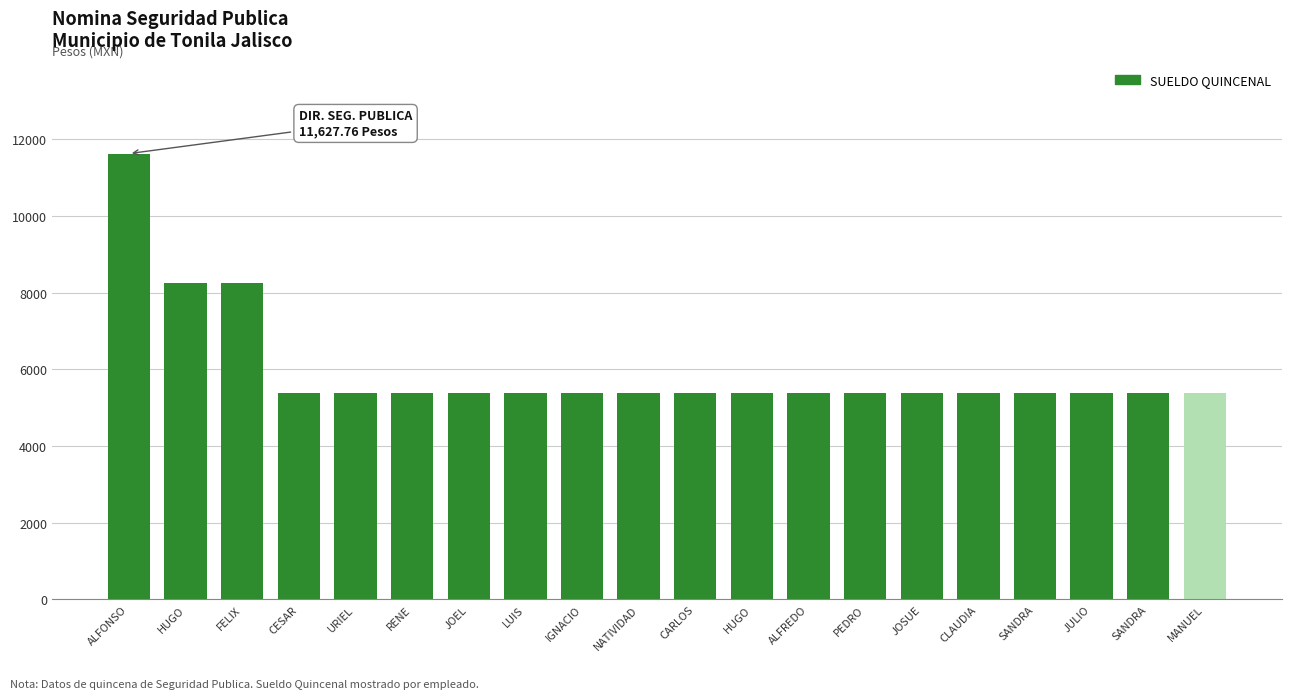

List the labels in order of value, smallest first.

CESAR, URIEL, RENE, JOEL, LUIS, IGNACIO, NATIVIDAD, CARLOS, HUGO, ALFREDO, PEDRO, JOSUE, CLAUDIA, SANDRA, JULIO, SANDRA, MANUEL, HUGO, FELIX, ALFONSO